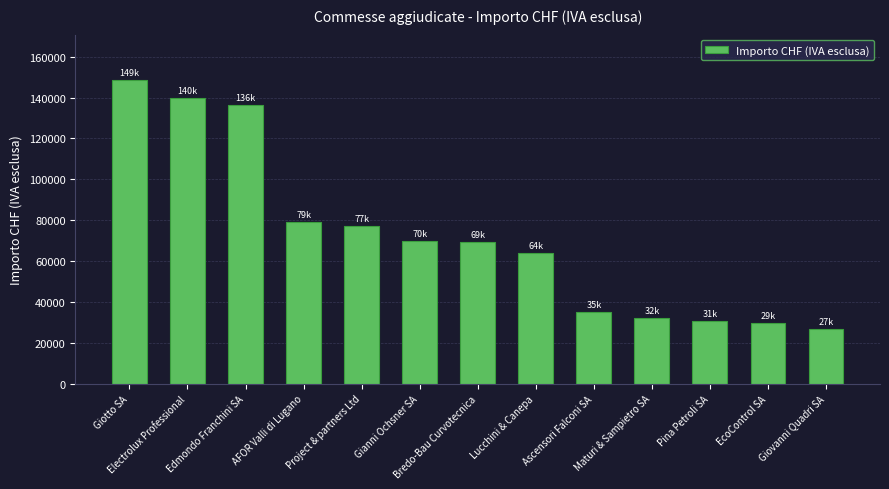

Which category has the lowest value across all series?

Giovanni Quadri SA